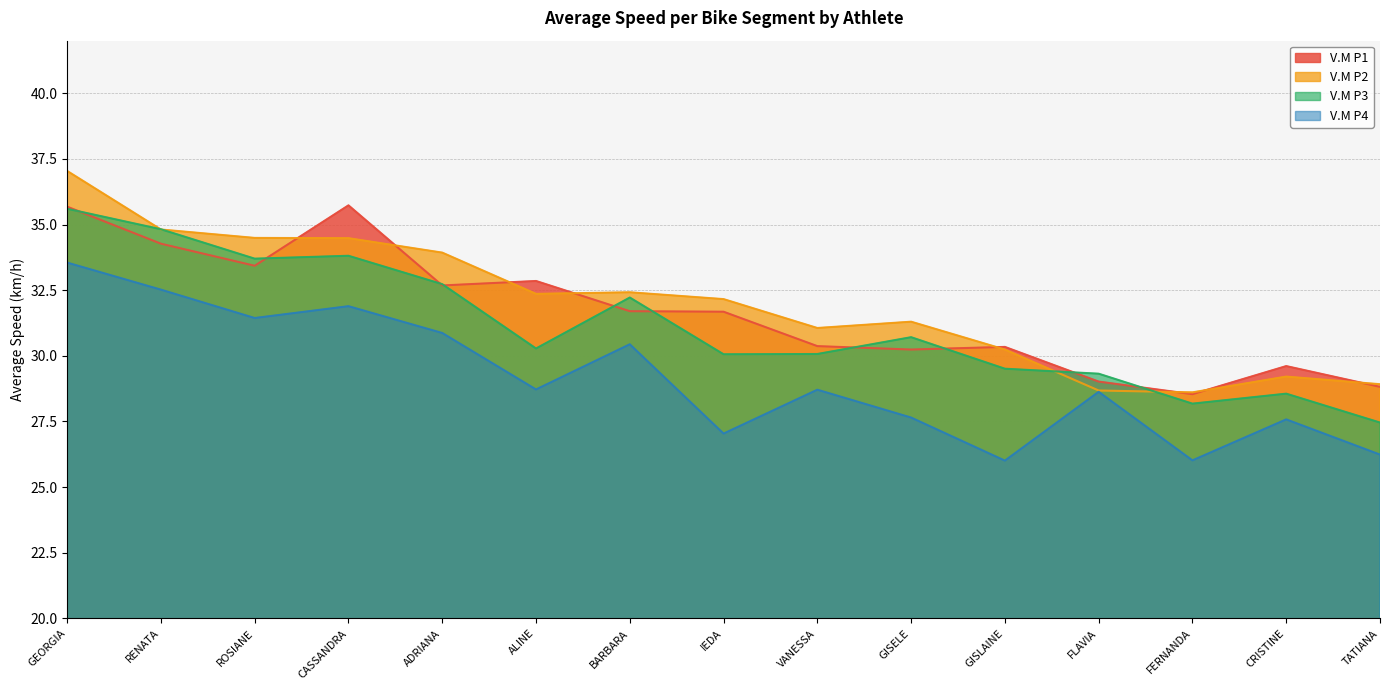

At how many categories does at least one series exceed 31?

10